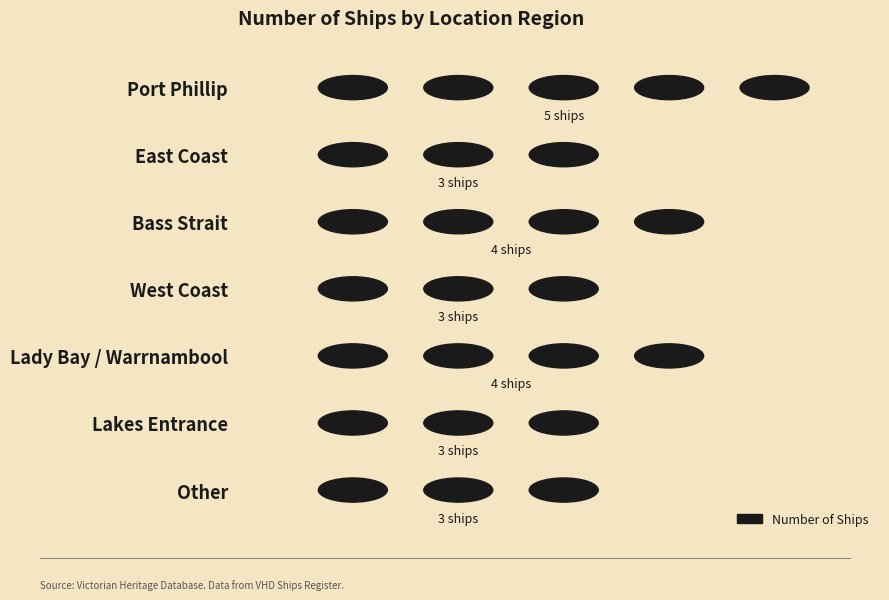

What is the sum of all values?

25